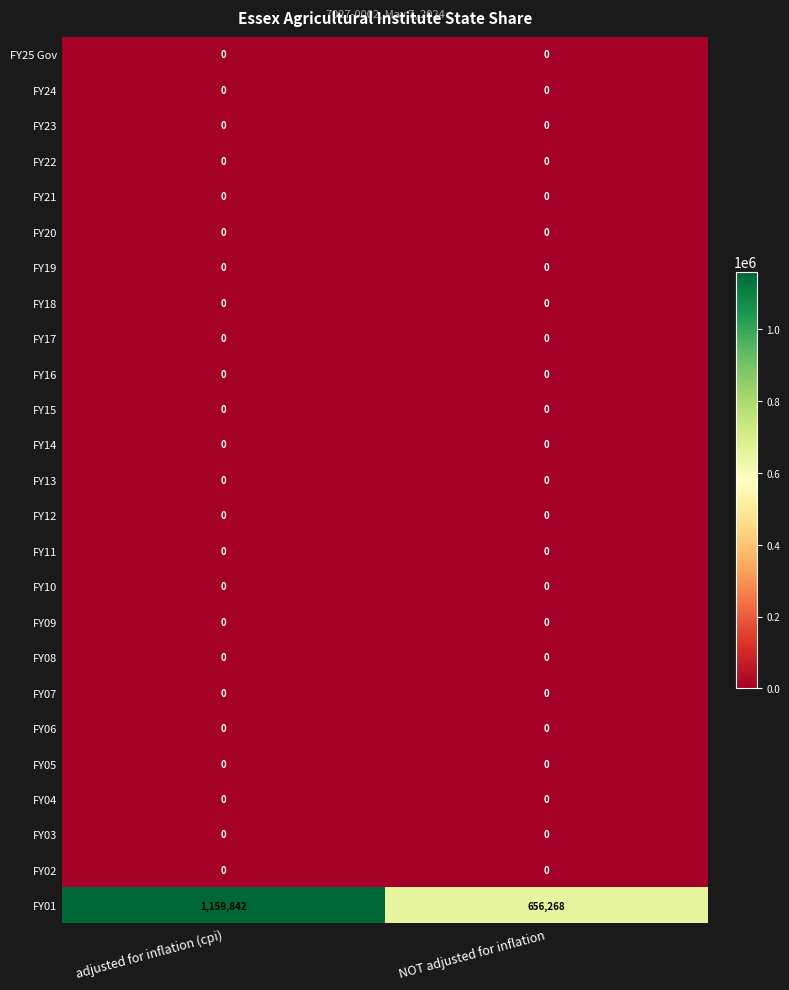

Which category has the highest value across all series?

adjusted for inflation (cpi)